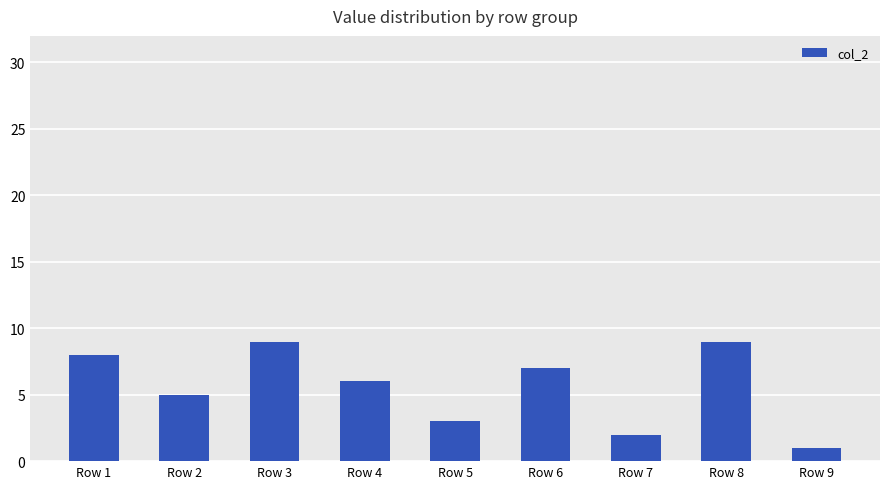

What is the greatest value displayed?

9